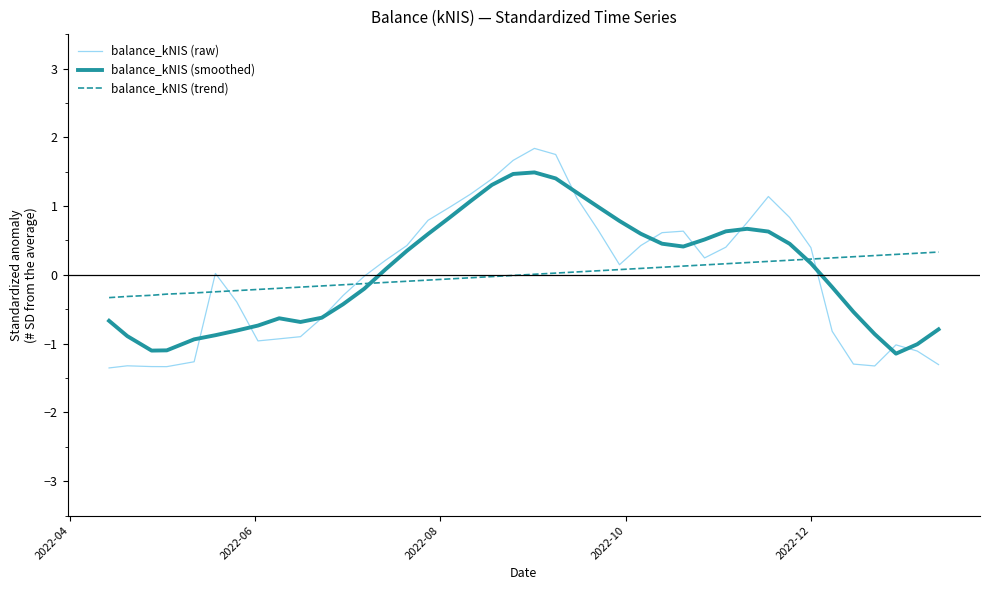

Which series has the widest spread of values?

balance_kNIS (raw)